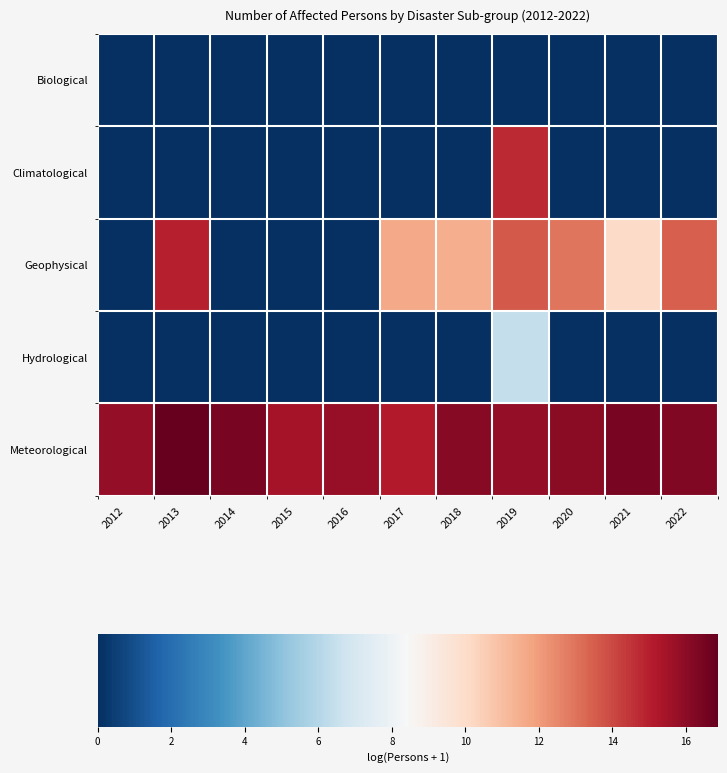

Which series has the largest total across all categories?

Meteorological